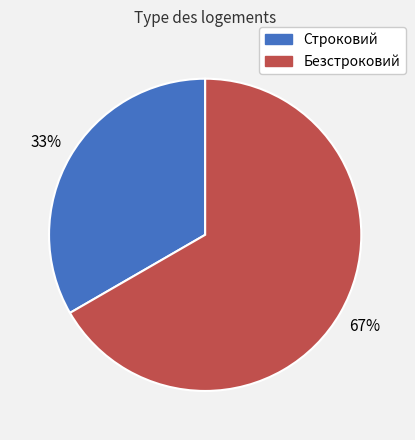

To the nearest percent, what is the average slice percentage?

50%